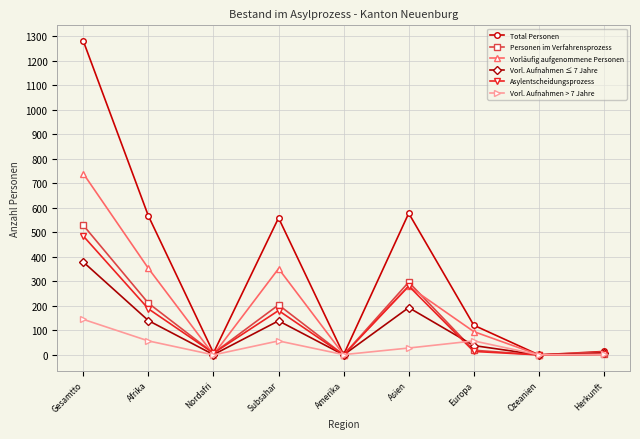

Which series has the largest total across all categories?

Total Personen